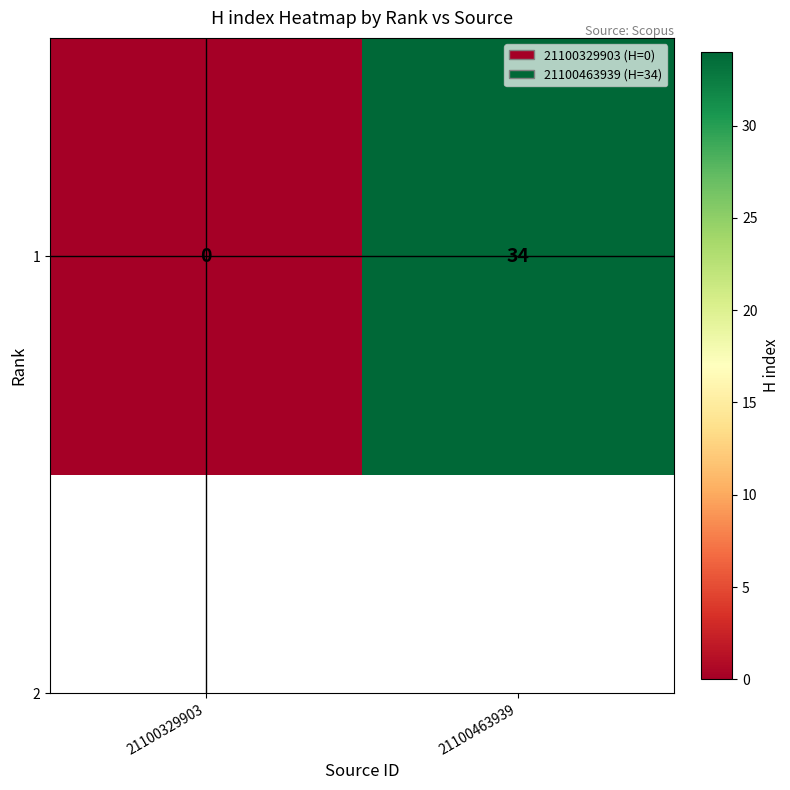

How many values are above zero?

1